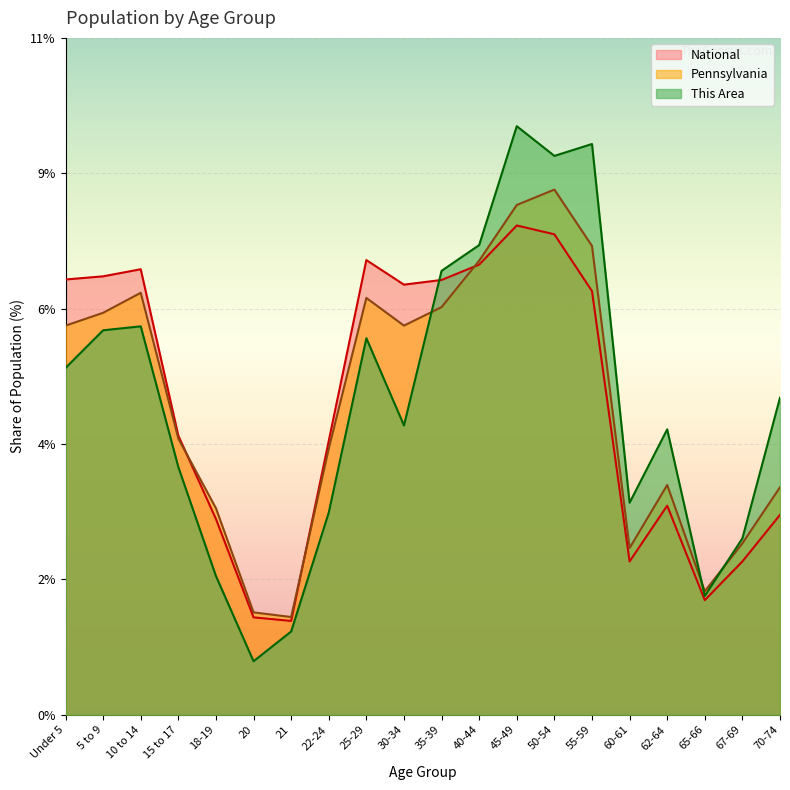

After their last crossing, which series has the higher values: National or Pennsylvania?

Pennsylvania